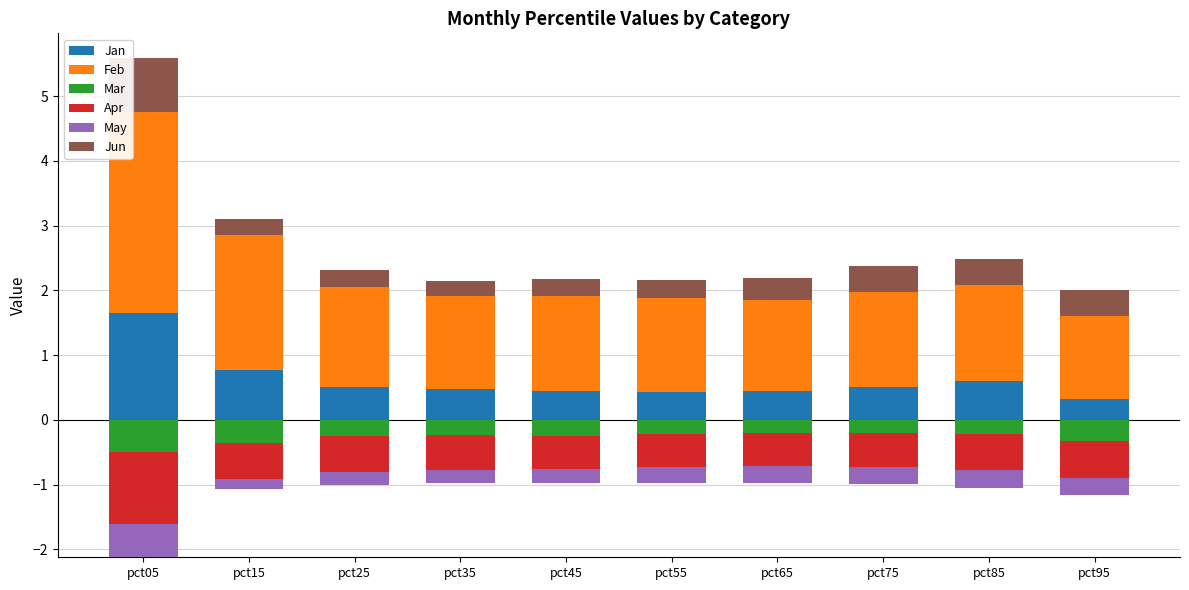

Is it true that Jan equals 1.1 at pct05?

False